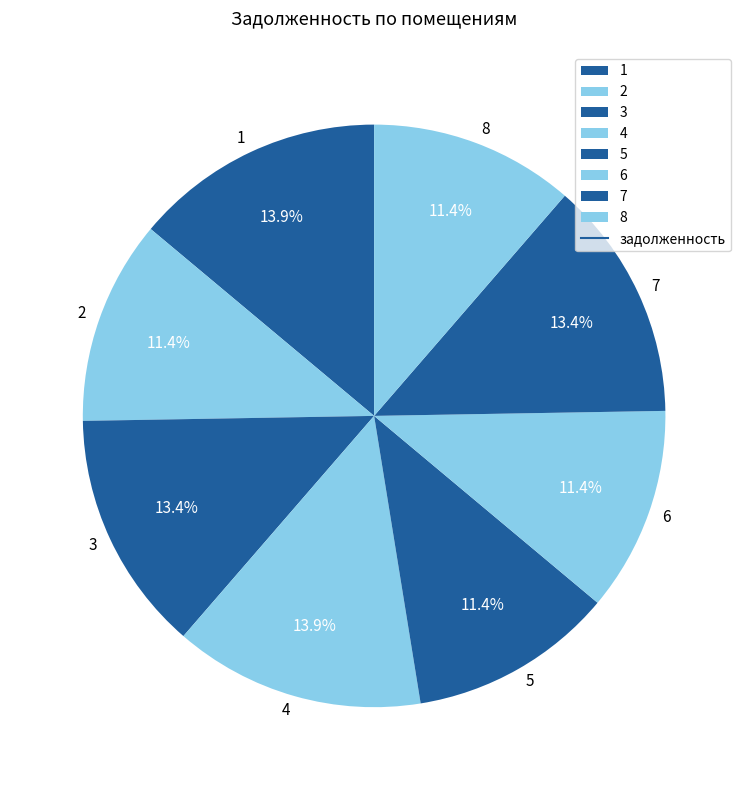

What percentage is NOT represented by 3?

86.6%